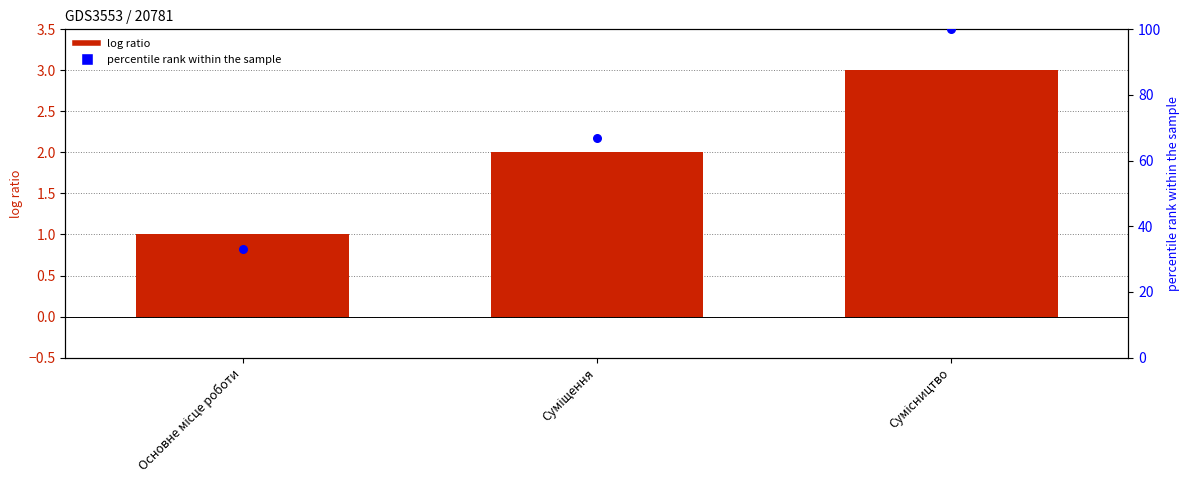

Which series has the largest total across all categories?

percentile rank within the sample